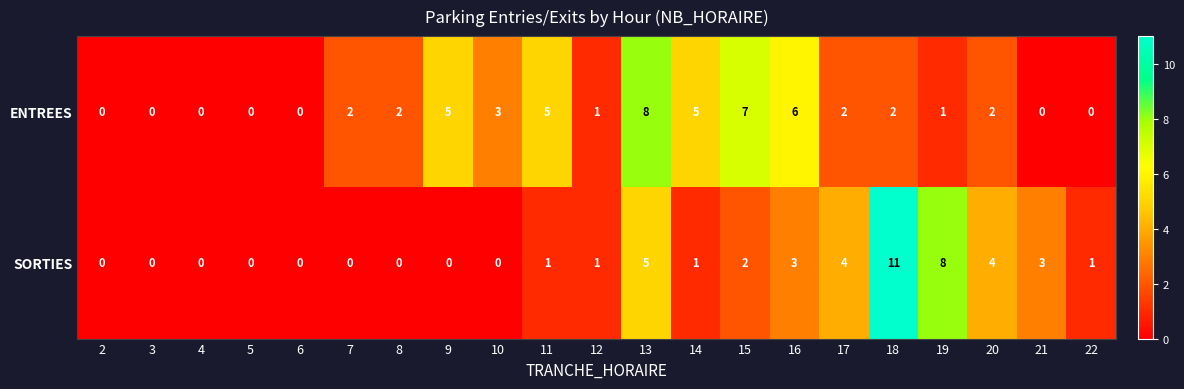

Which series has the largest total across all categories?

ENTREES